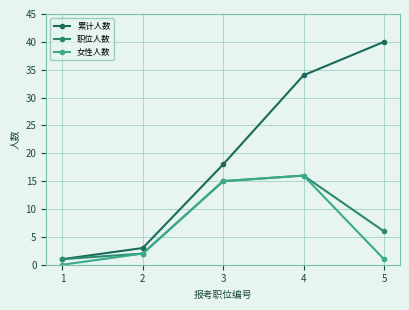

How many categories are shown in the chart?

5